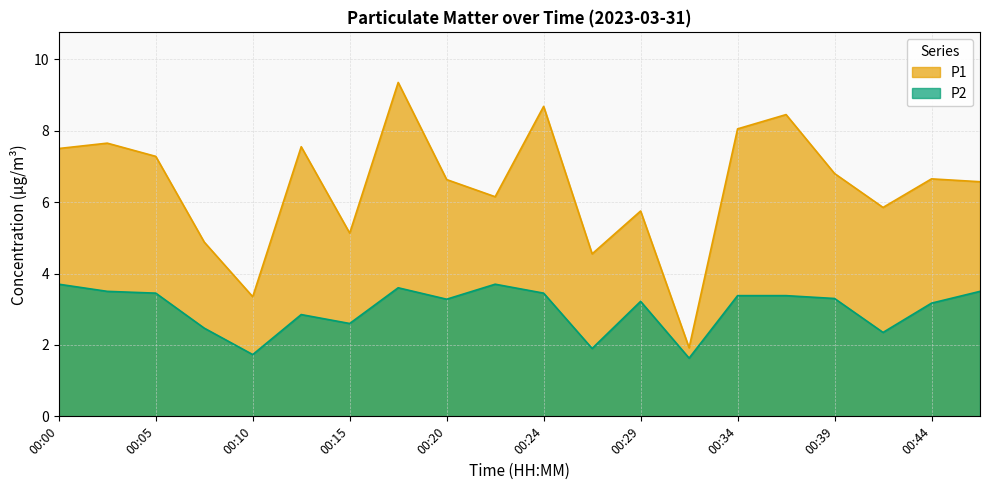

At which label does P2 first exceed 3?

00:00